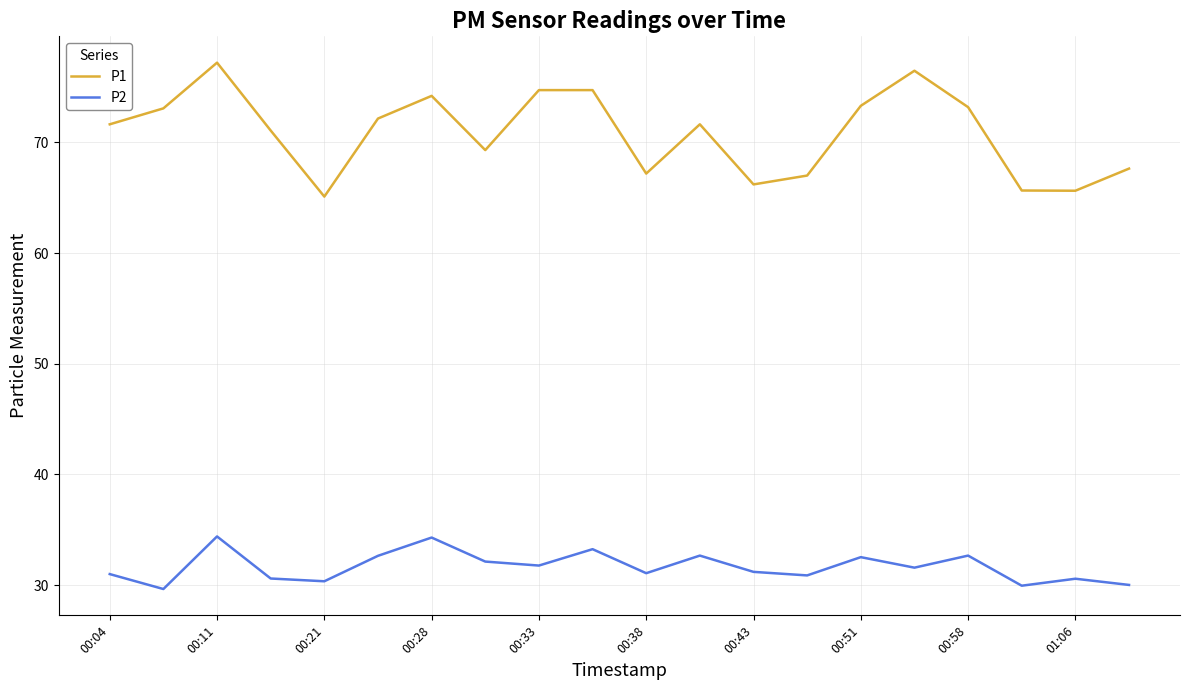

What is the greatest value displayed?

77.2